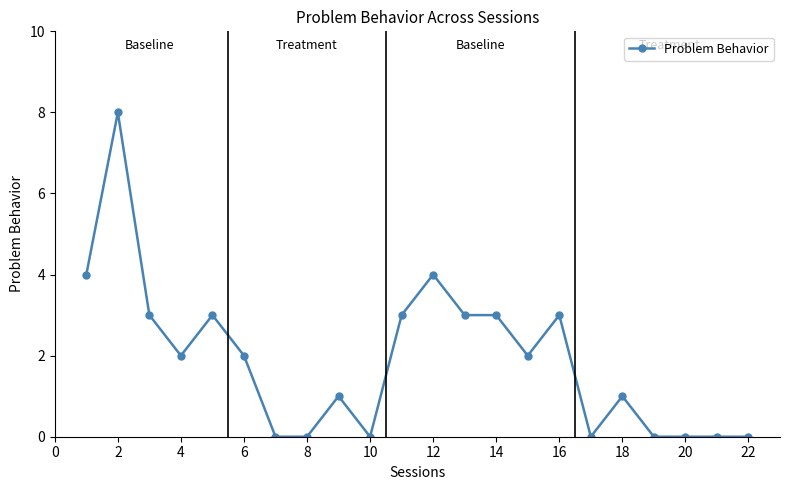

True or false: the data has more than 1 interior local peaks.

True